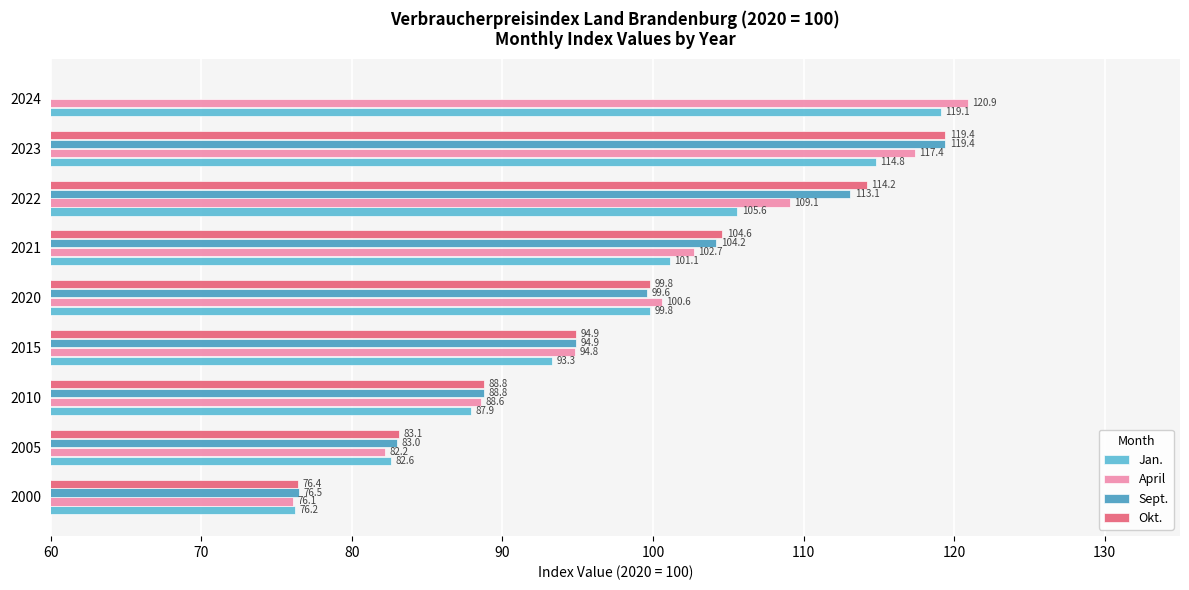

How many data points in April are above 100?

5